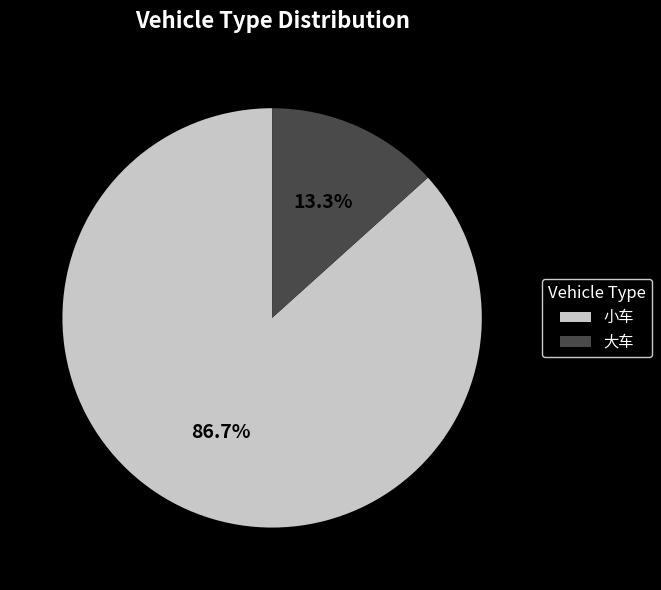

Is it true that 大车 is 13% of the pie?

True